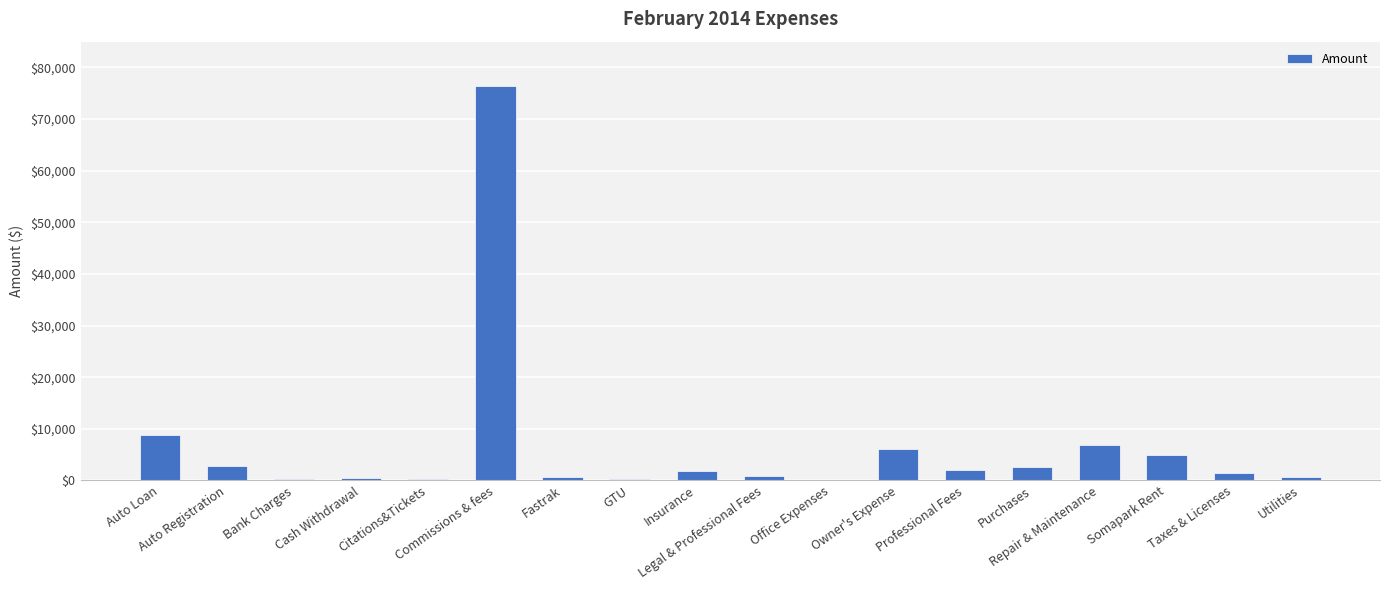

What is the maximum value shown in the chart?

76354.0